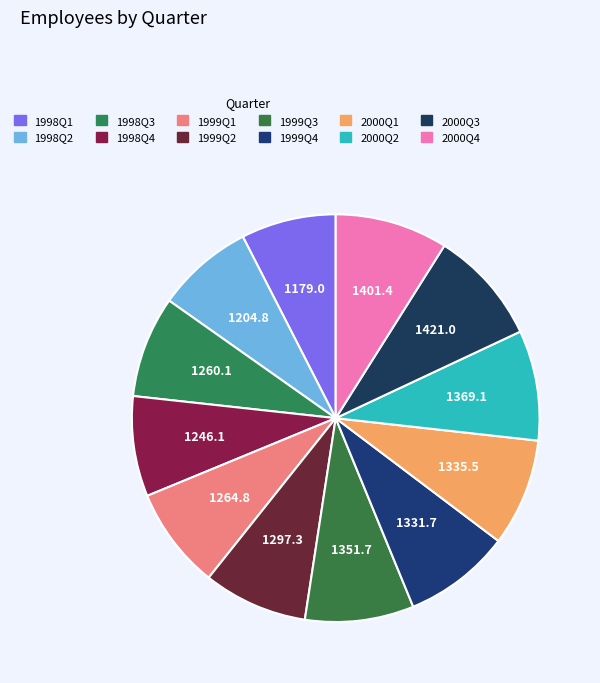

How many segments does this pie chart have?

12